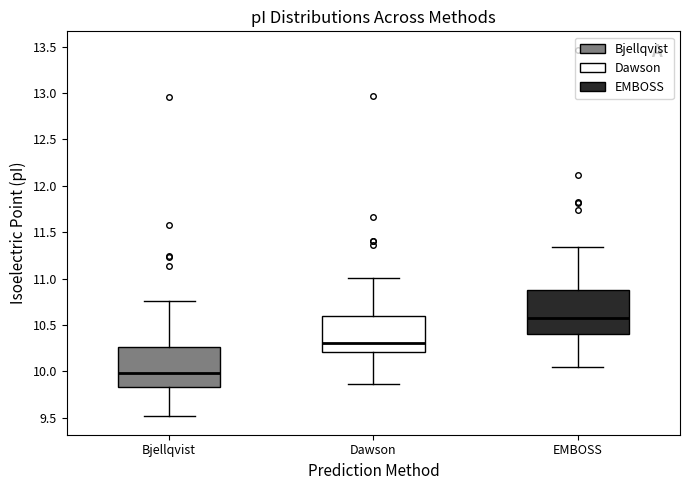

Where does the median line of the box for Dawson sit on the y-axis? The values are not printed on the chart, so give them approximately, as read against the axis.

10.30